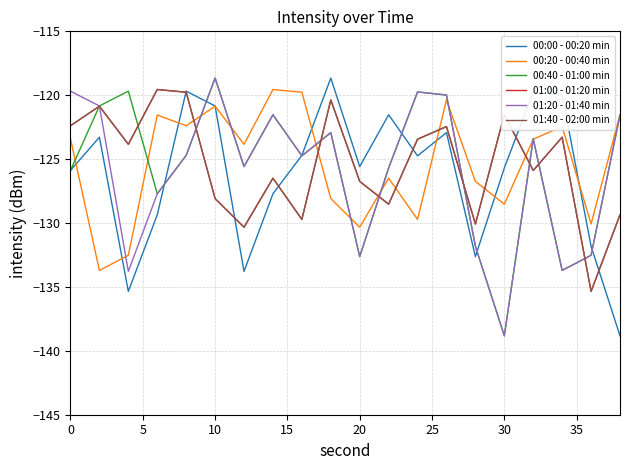

What is the difference between the maximum and second lowest values in the 01:20 - 01:40 min series?

15.1